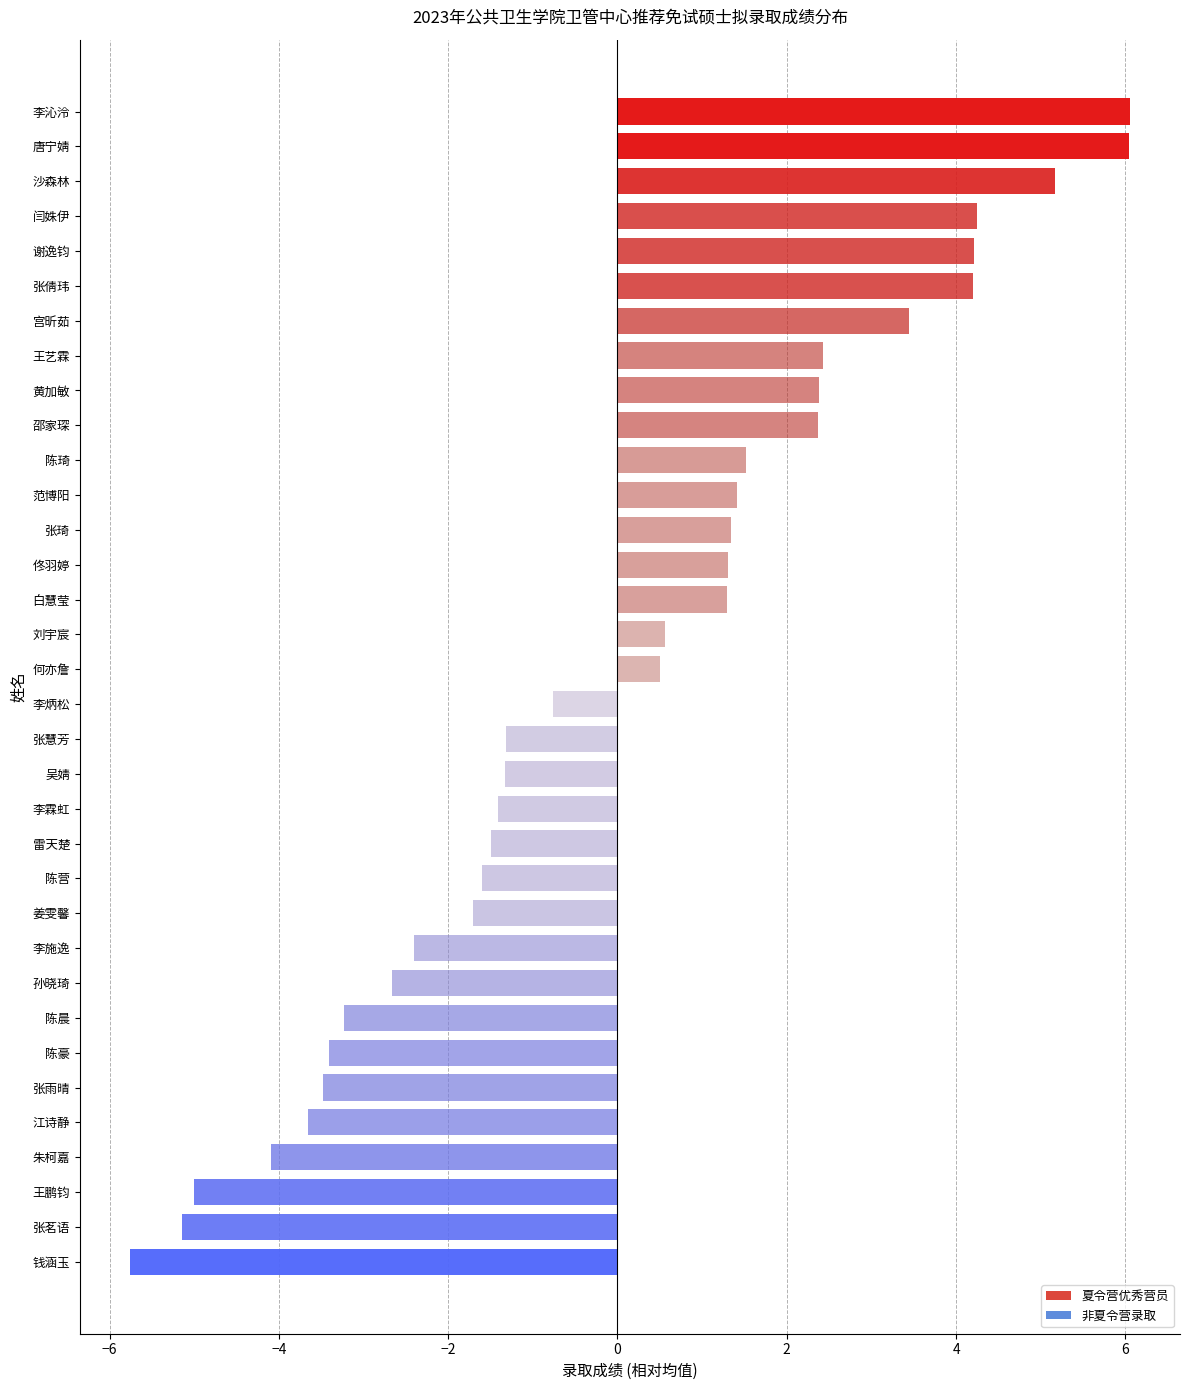

What is the smallest value displayed?

-5.8